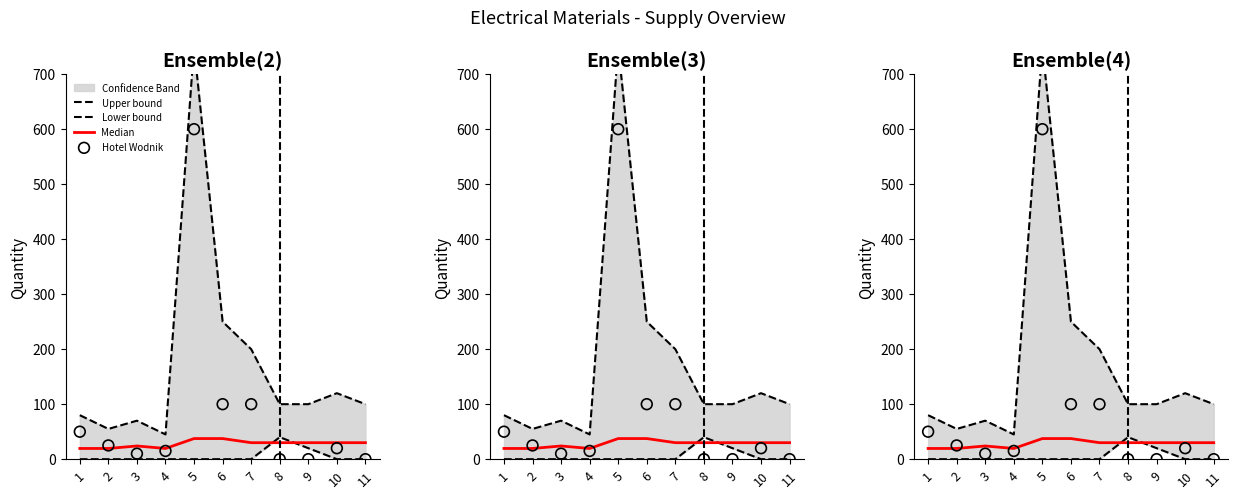

Which series has the largest Y range (max minus min)?

Upper bound